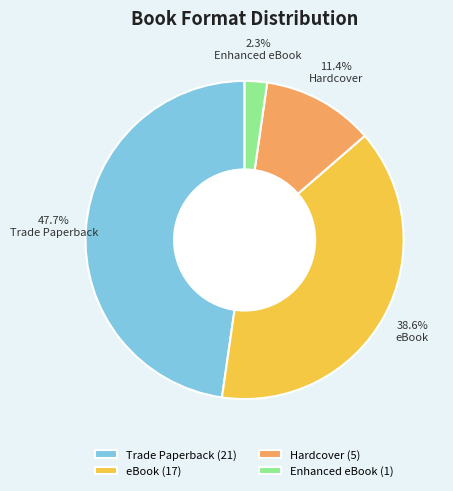

To the nearest percent, what is the difference between the largest and smallest slice percentages?

45%